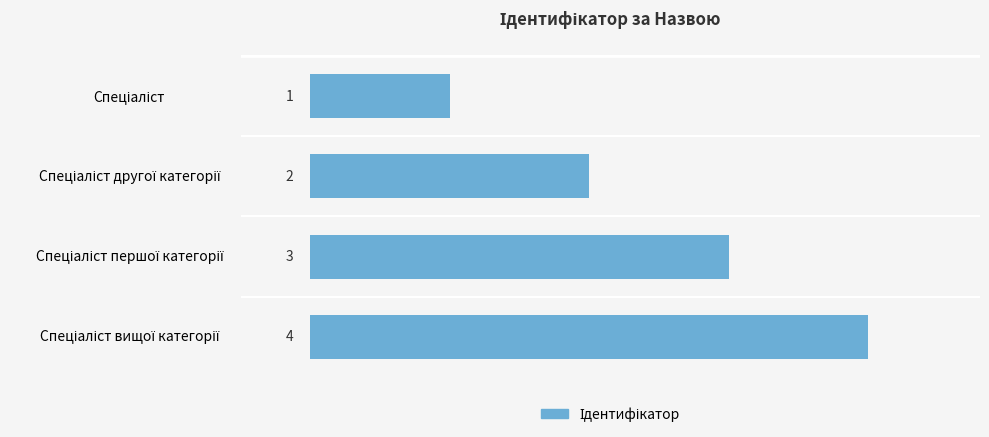

What is the difference between the maximum and minimum values?

3